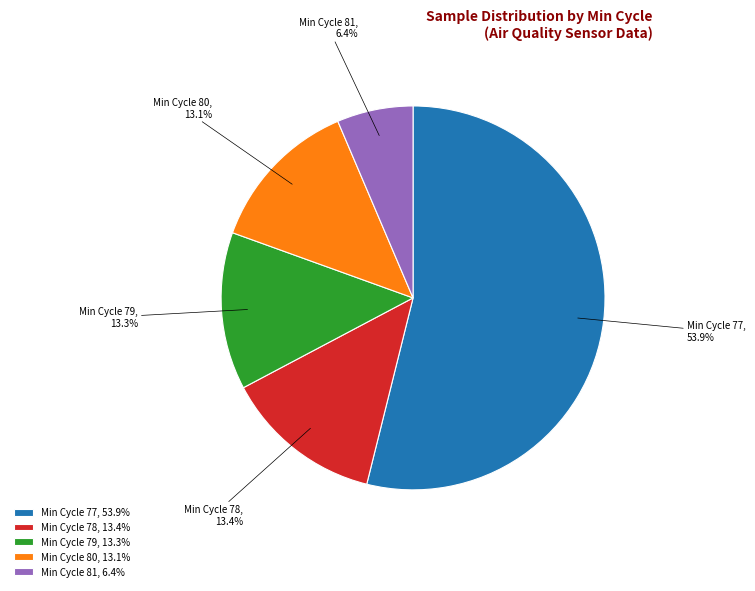

What portion of the pie excludes Min Cycle 80?

86.9%